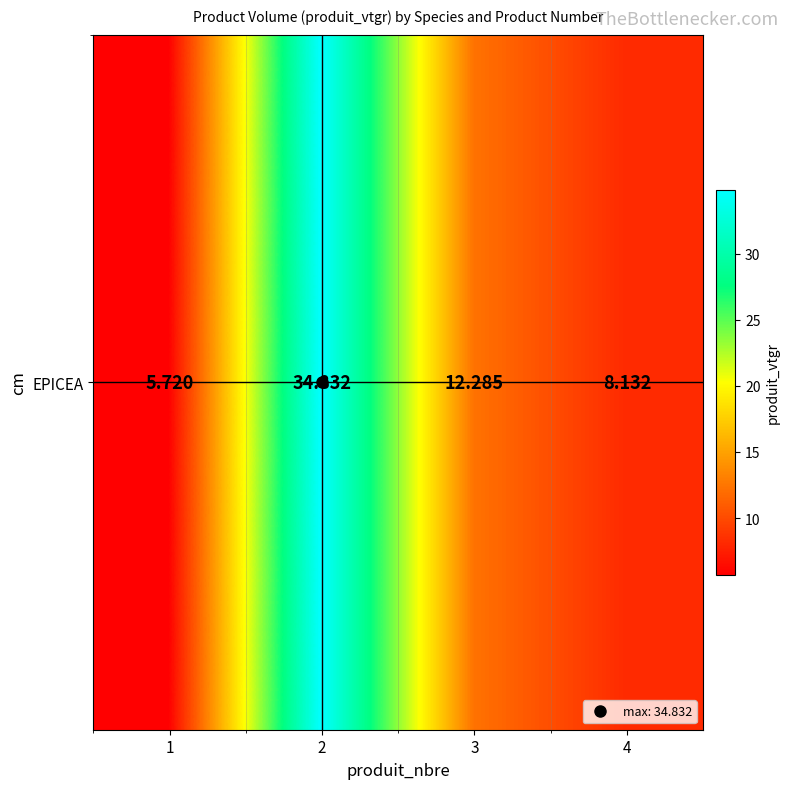

Which label corresponds to the largest value in the chart?

2